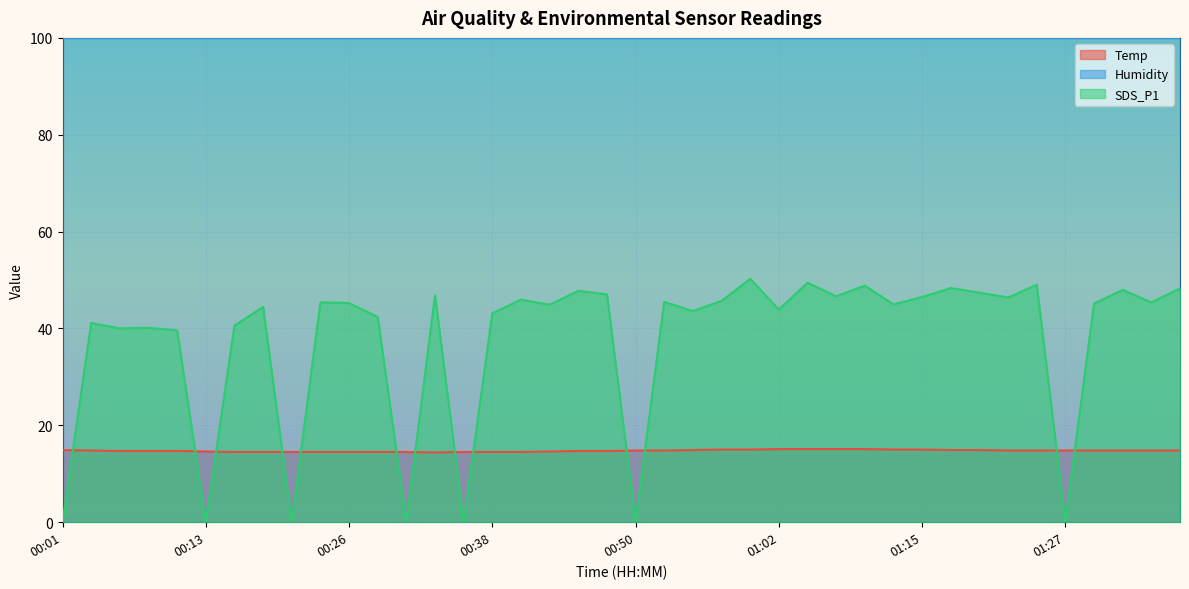

Is it true that Temp equals 3.8 at 00:16?

False